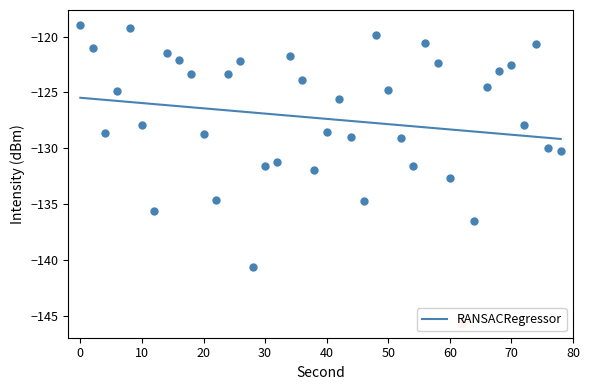

Count the number of categories in the chart.

40